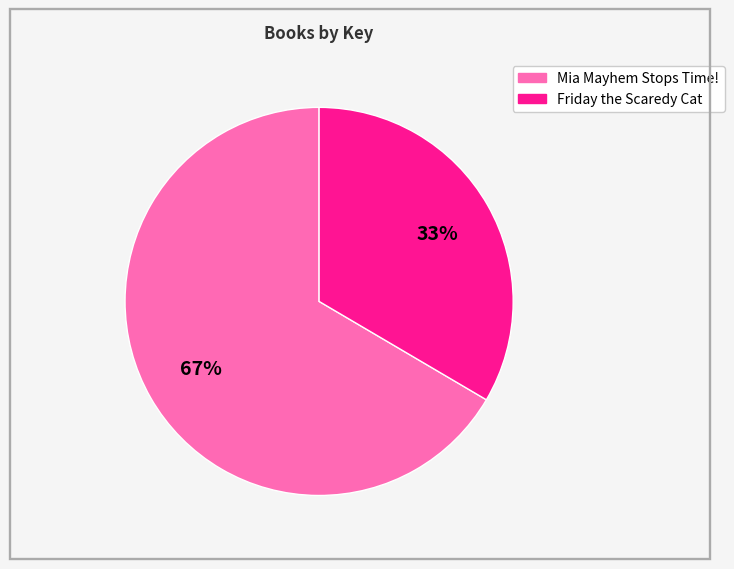

How many slices are in this pie chart?

2